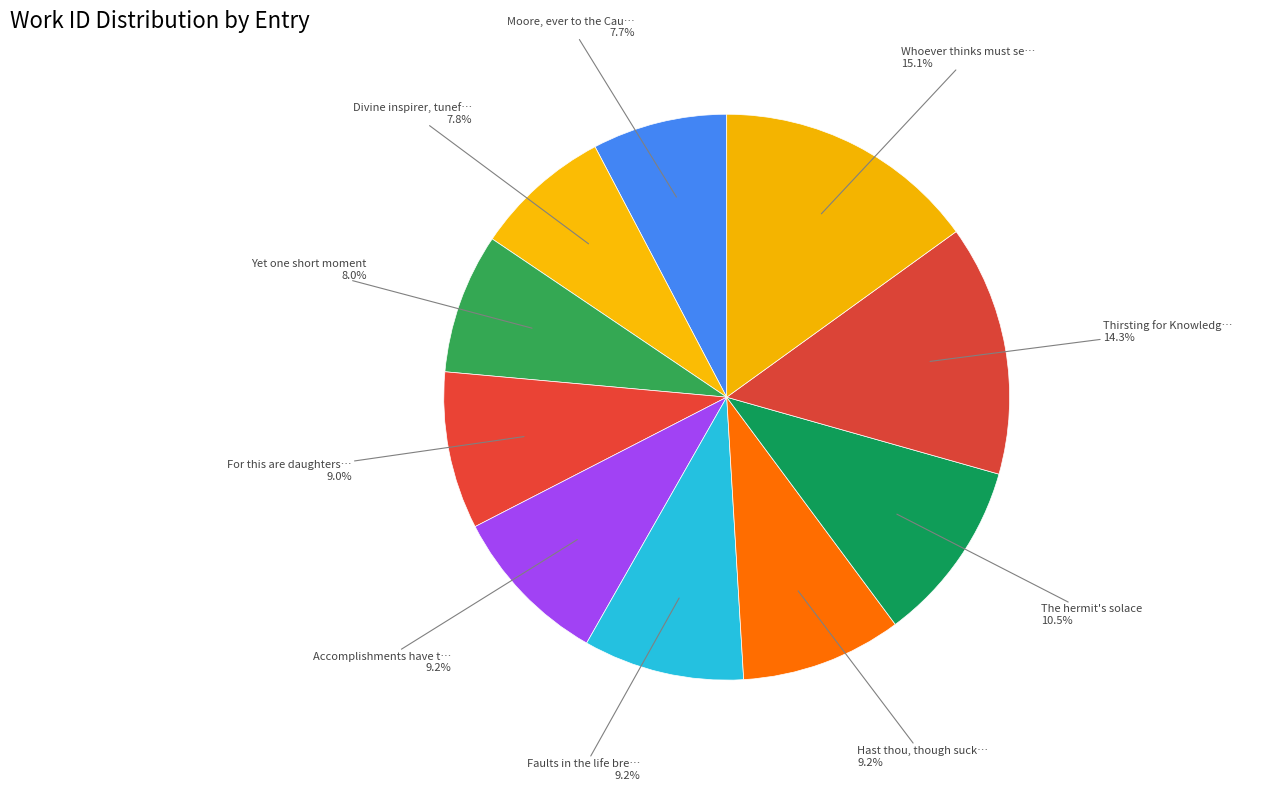

How many slices are in this pie chart?

10